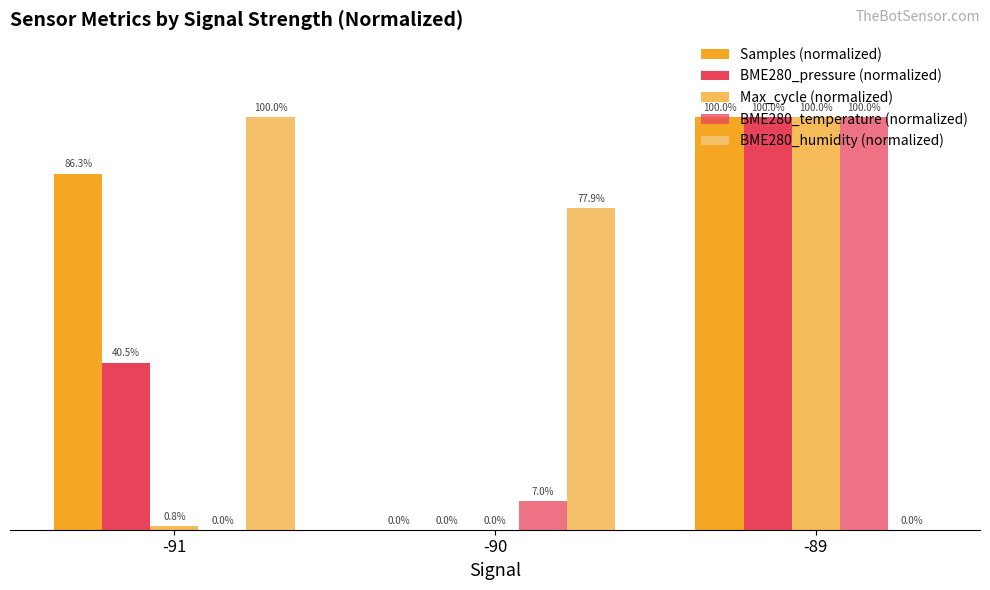

What is the difference between the highest and lowest values at -91?

100.0